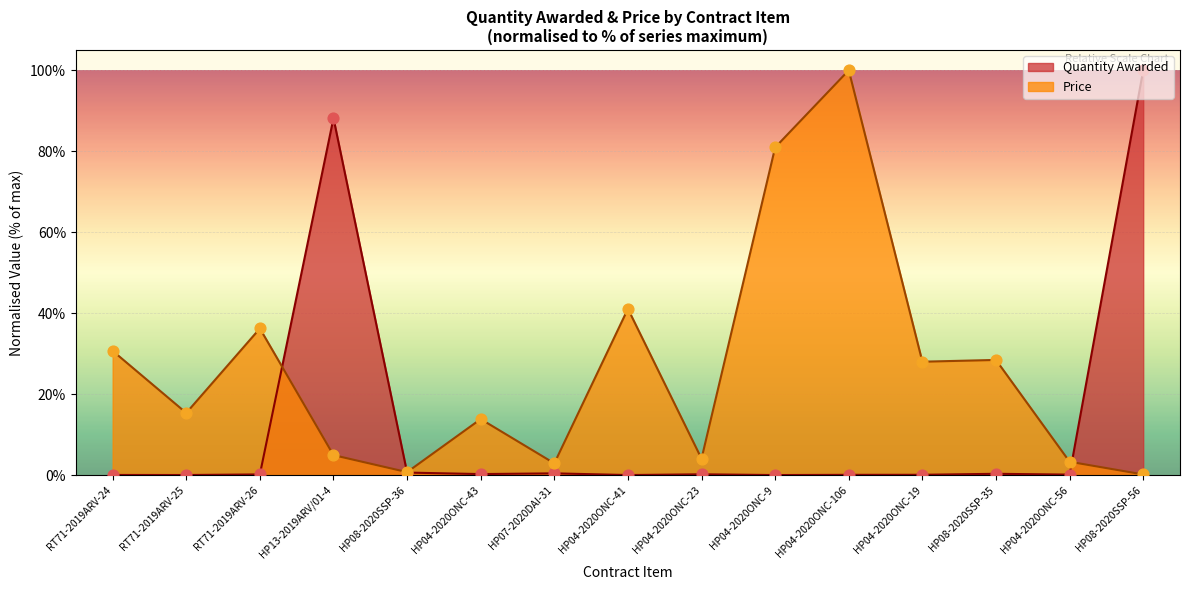

Which series reaches the maximum Y coordinate?

Quantity Awarded